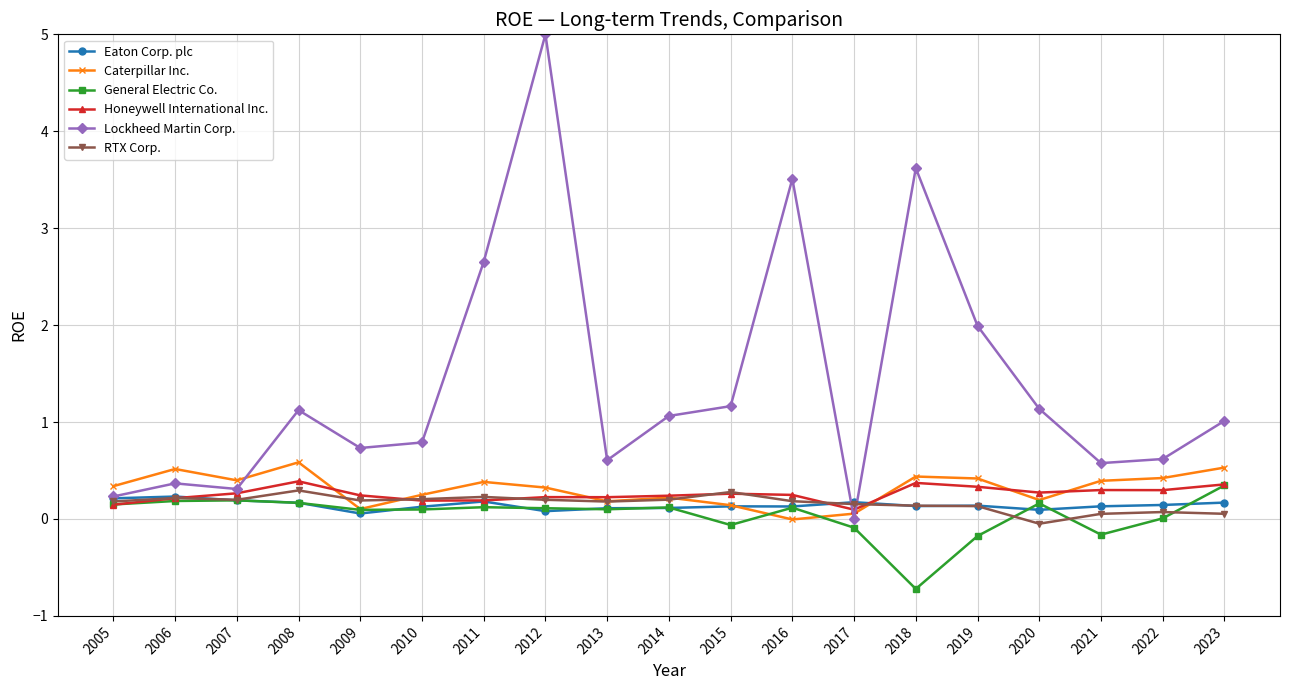

True or false: Honeywell International Inc. has more than 0 points higher than both neighbors.

True